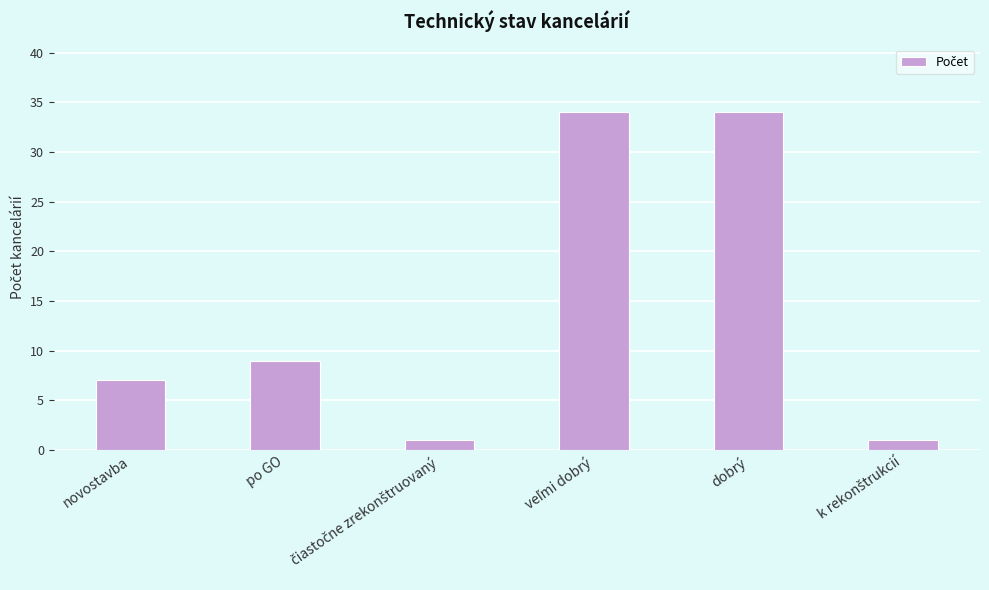

Are the bars horizontal?

No